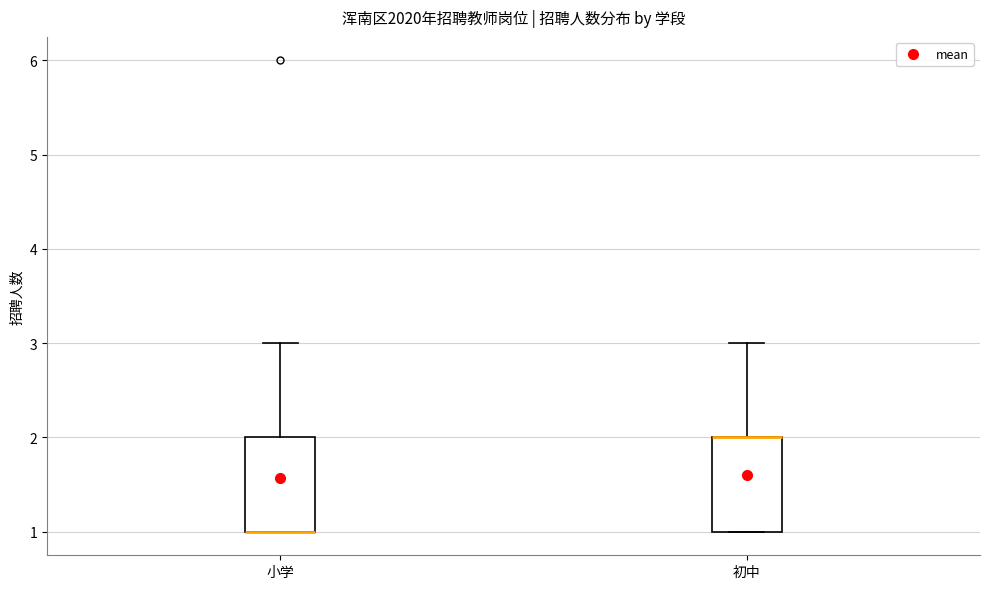

Where is the lower edge of the box for 小学 on the y-axis? The values are not printed on the chart, so give them approximately, as read against the axis.

1